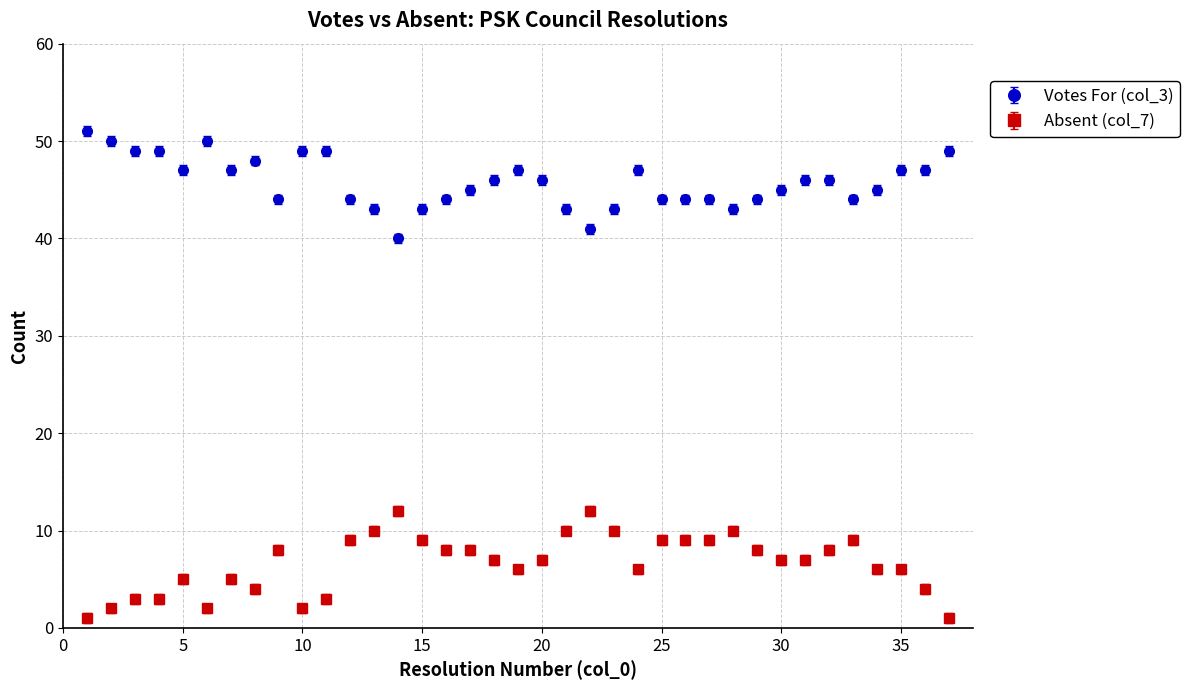

Which series has the largest total across all categories?

Votes For (col_3)